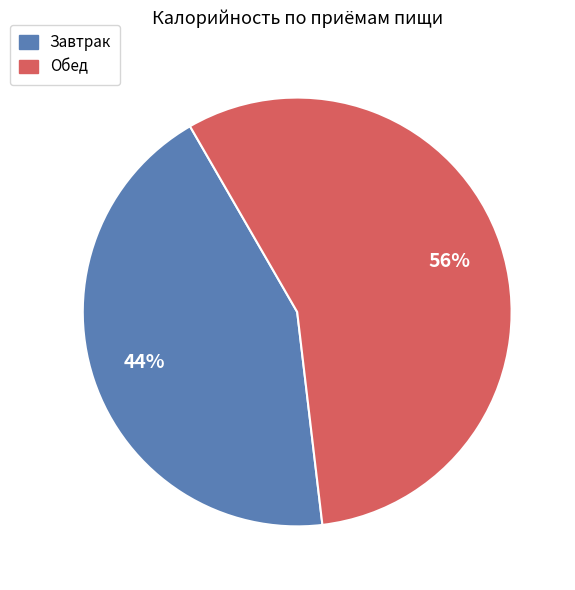

Is there any slice that represents more than half of the pie?

Yes